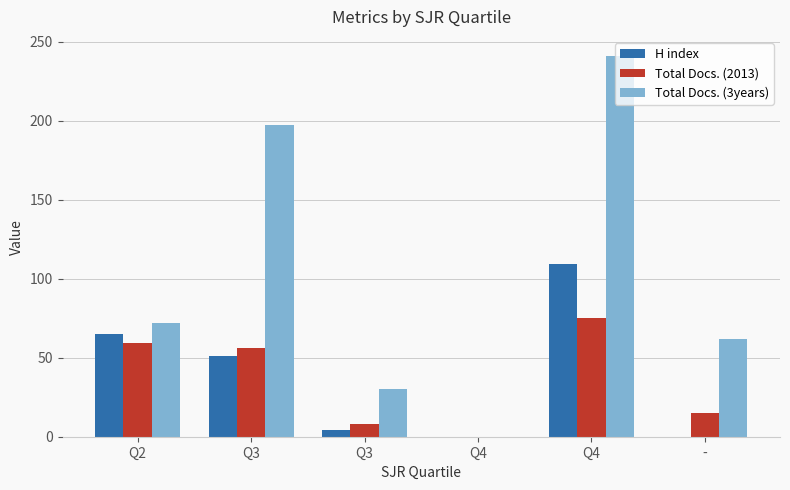

What are all the series names shown in the legend?

H index, Total Docs. (2013), Total Docs. (3years)